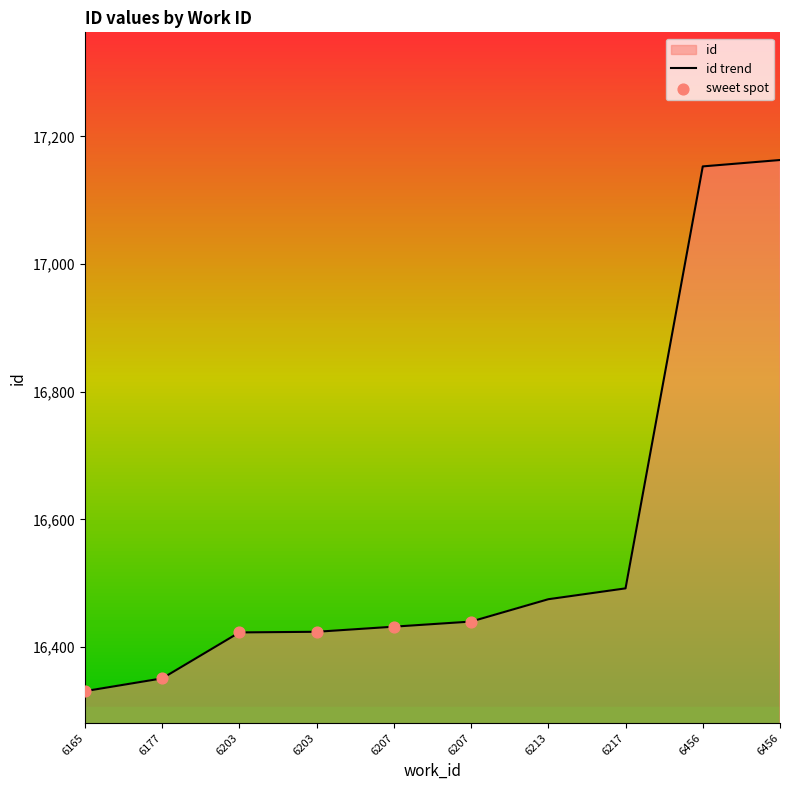

What is the ratio of the value at 6456 to the value at 6177?

1.0